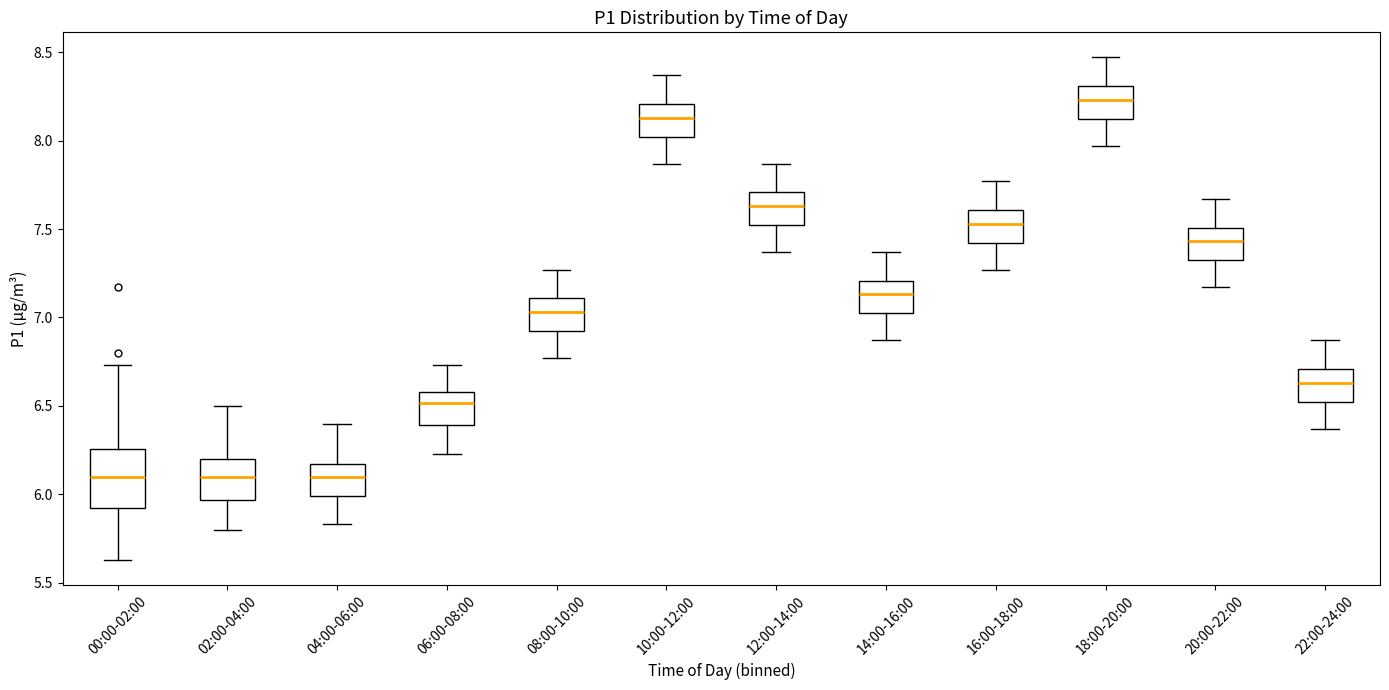

Which box's median line is the highest?

18:00-20:00